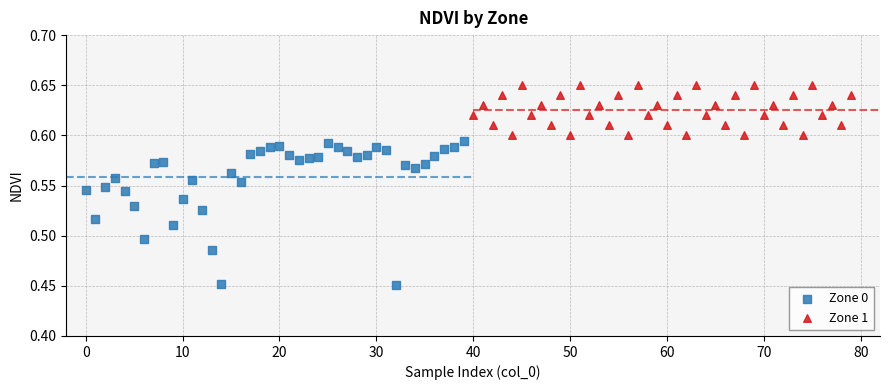

What are all the series names shown in the legend?

Zone 0, Zone 1